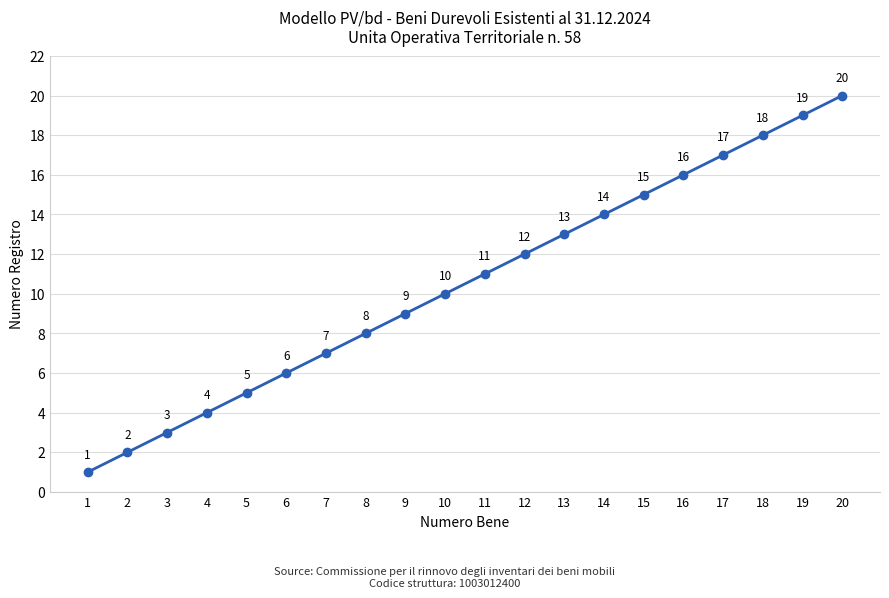

How many lines are shown in the chart?

1